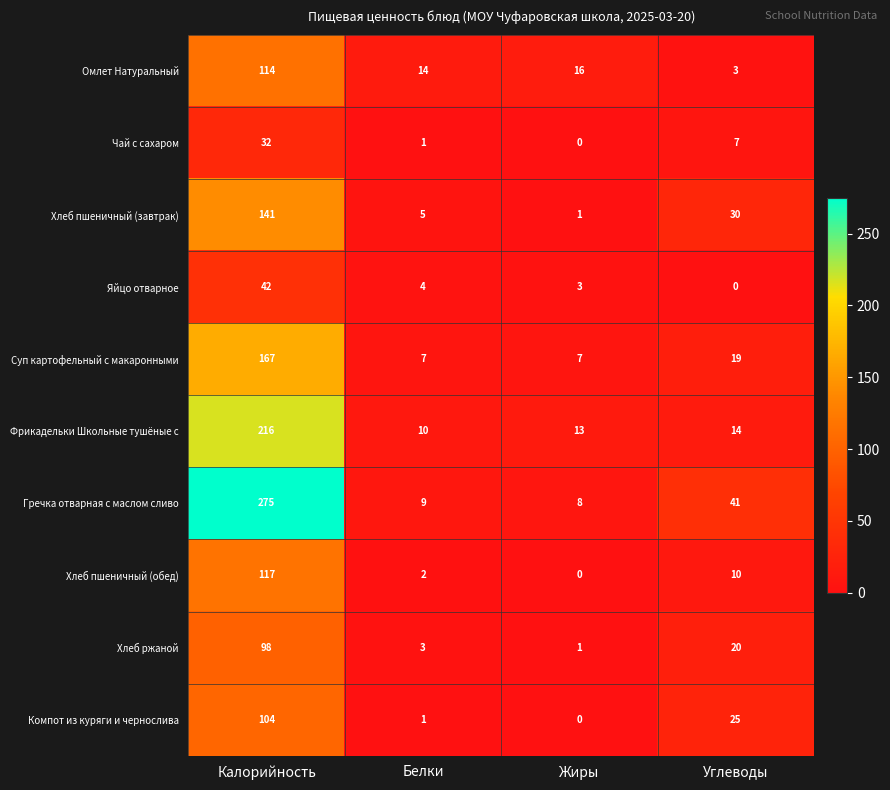

What is the approximate value of Чай с сахаром at Калорийность?

32